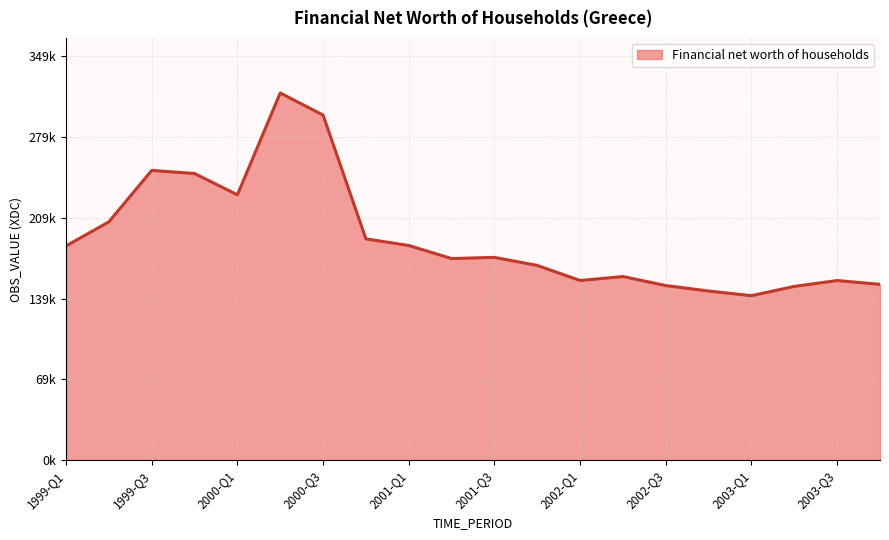

What is the label of the 16th point from the left?

2002-Q4